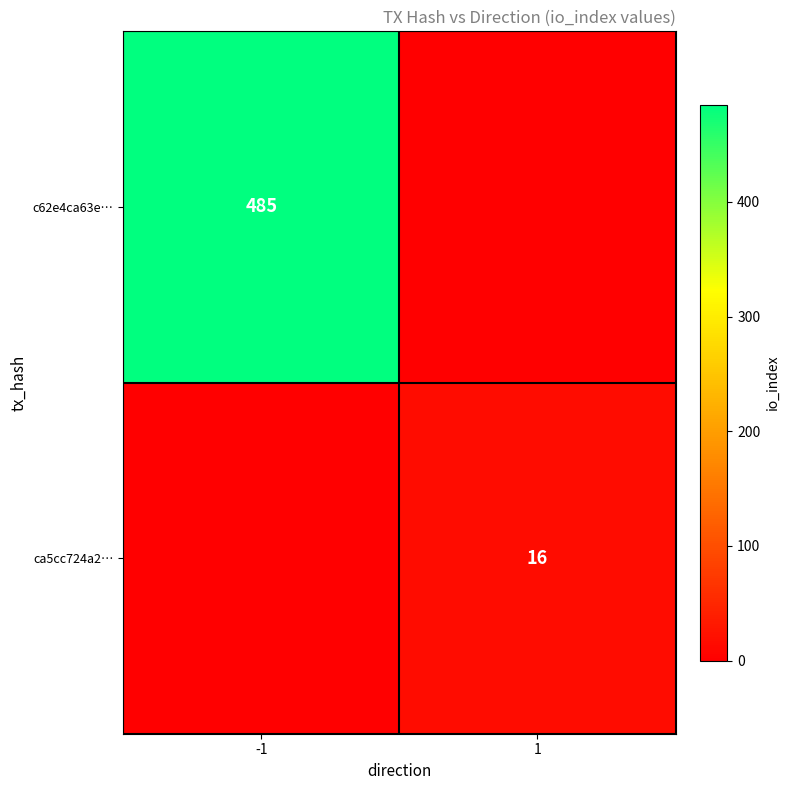

Is it true that ca5cc724a2… equals 27 at 1?

False